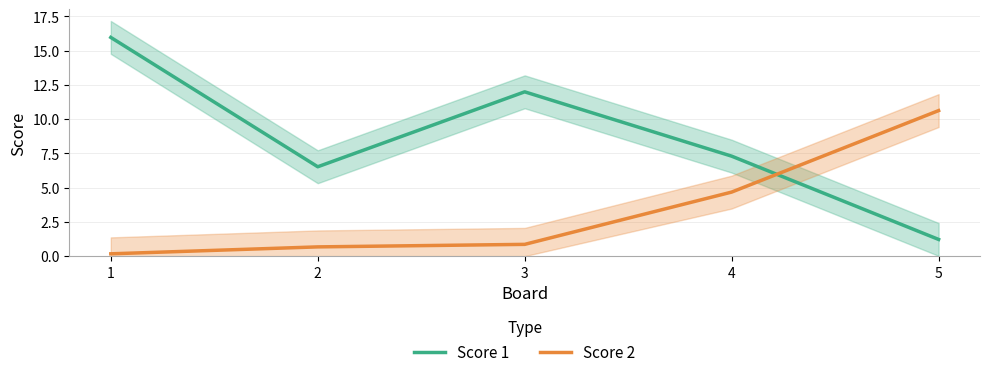

What is the value of the Score 2 point at the 2nd from the left?

0.7